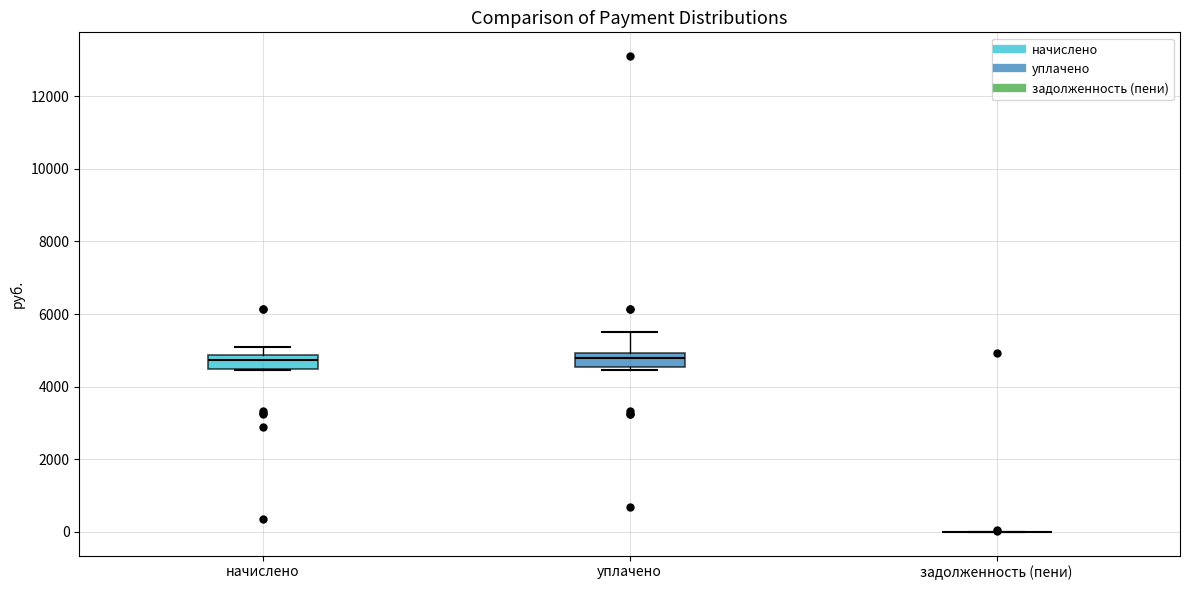

Reading left to right, transcribe this box plot: for each box, give where its median line is, the range the box spans, and where its two whiskers end, as read against the y-axis. The values are not printed on the chart, so give them approximately, as read against the axis.

начислено: median 4800 (inside the box), box 4400 to 4800, whiskers 4400 to 5000
уплачено: median 4800, box 4600 to 5000, whiskers 4400 to 5400
задолженность (пени): box collapsed to a line at 0, whiskers 0 to 0